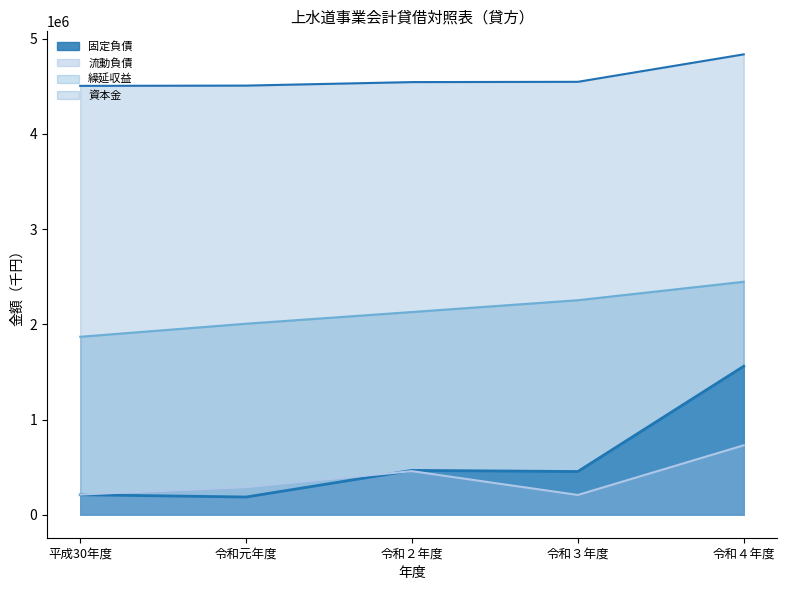

Read the 繰延収益 value at 令和４年度.

2447373